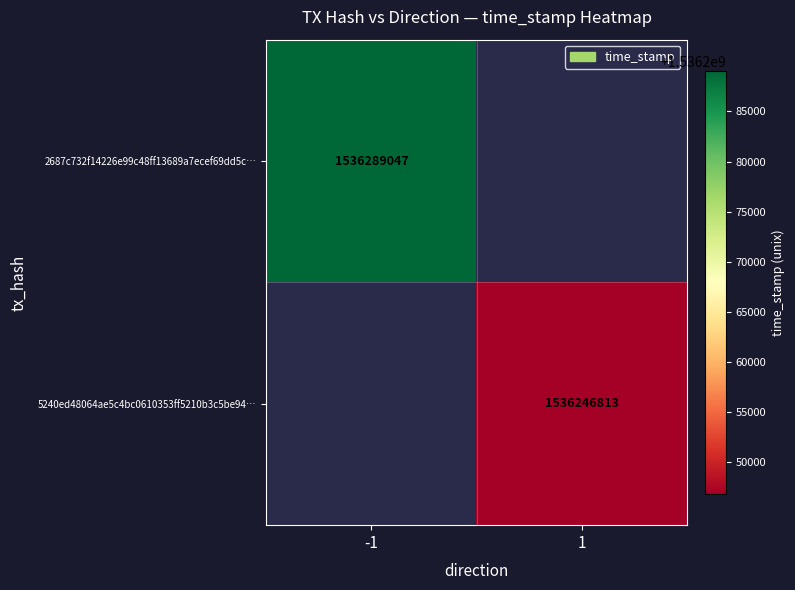

The value of 5240ed48064ae5c4bc0610353ff5210b3c5be94… at 1 is 1536246813. True or false?

True